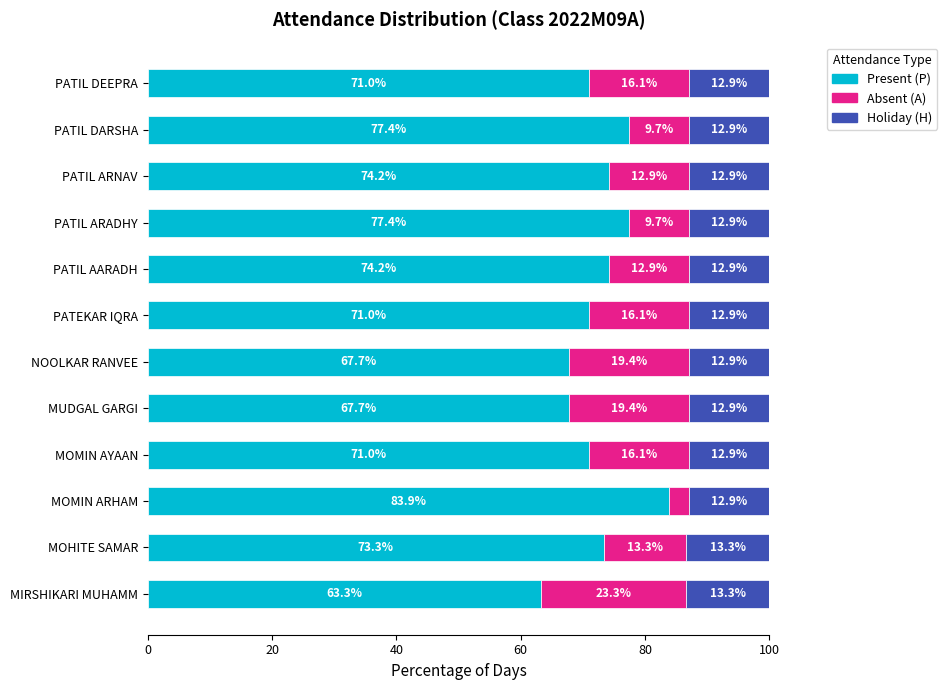

What is the total value across all series at PATIL DARSHA?

100.0